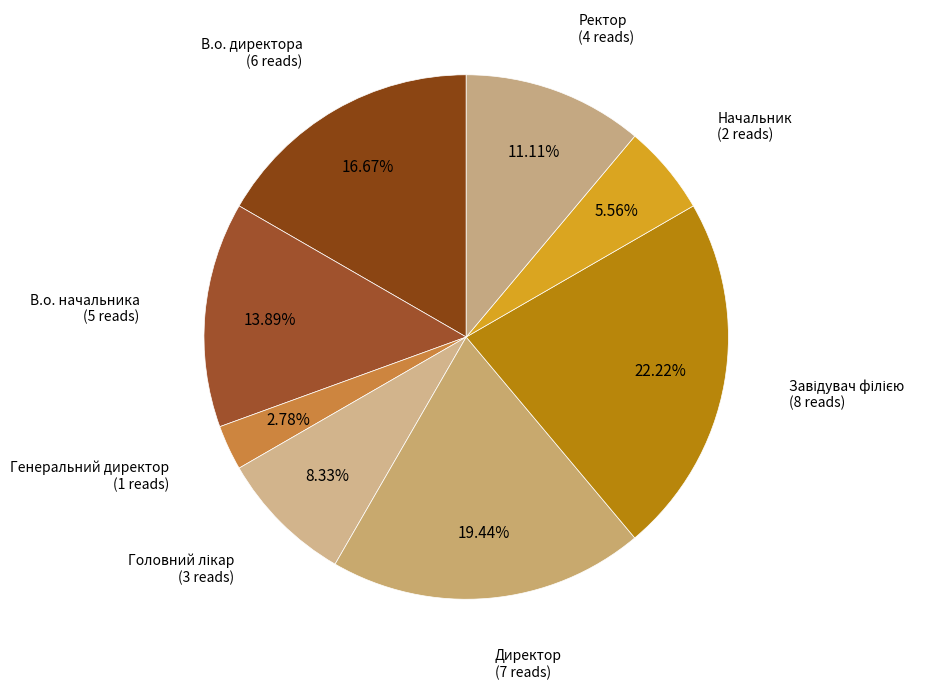

How many segments does this pie chart have?

8